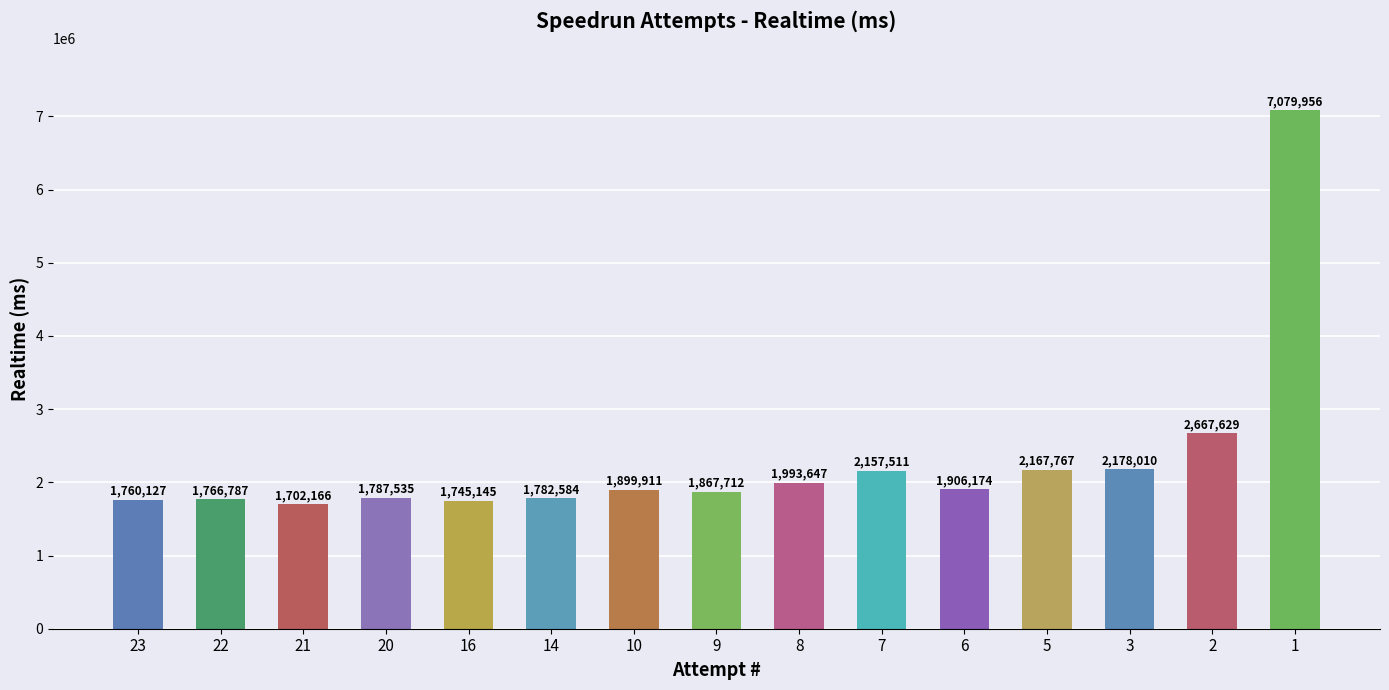

How many bars are there in total?

15